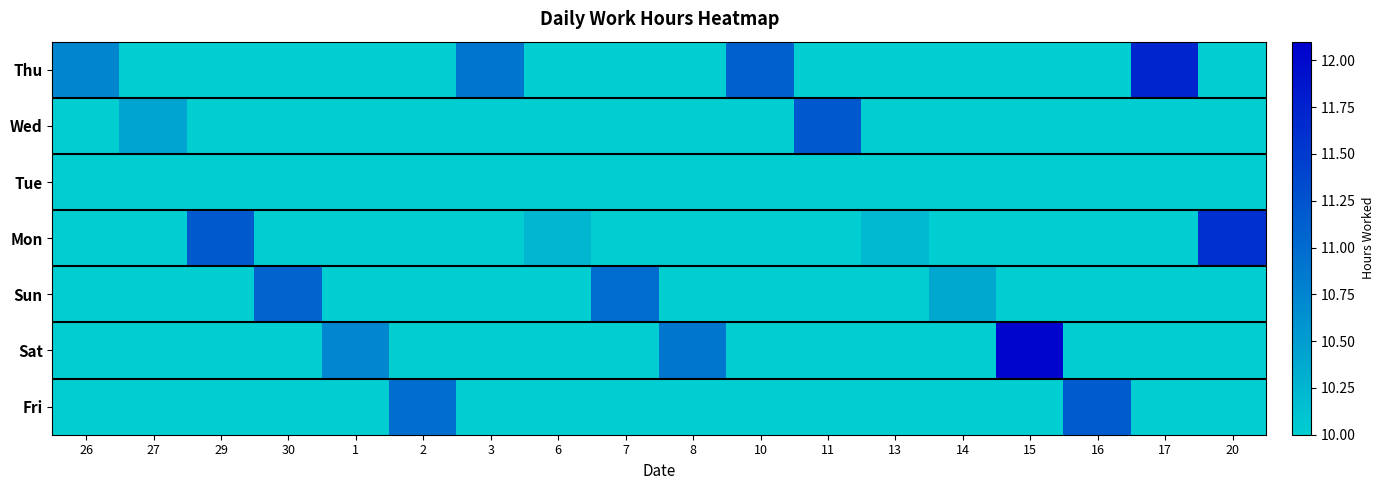

Which label corresponds to the largest value in the chart?

15